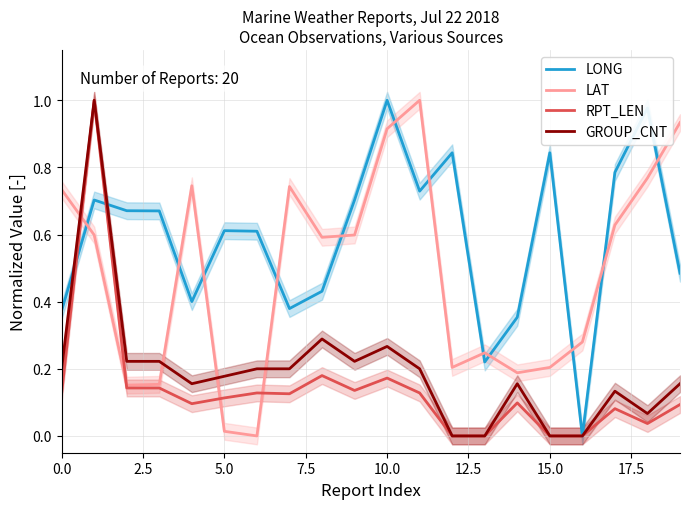

Which series has the largest range (max minus min)?

LONG